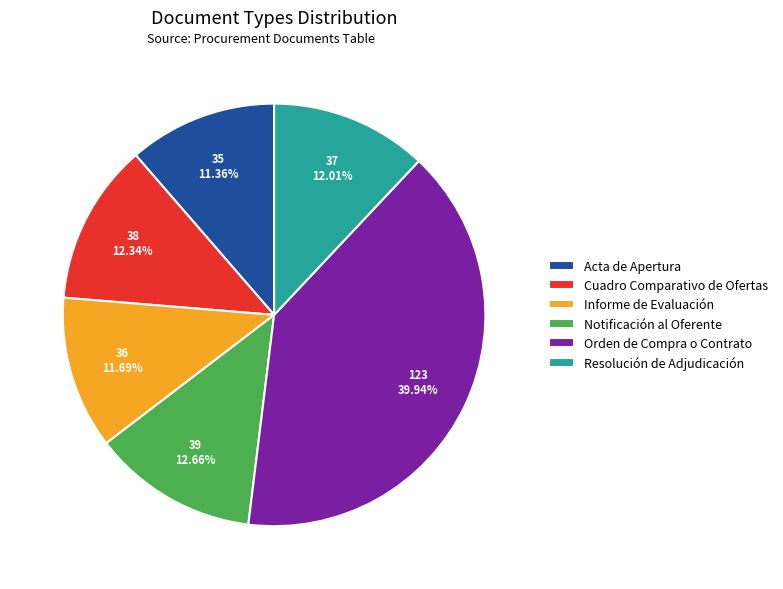

How many segments does this pie chart have?

6